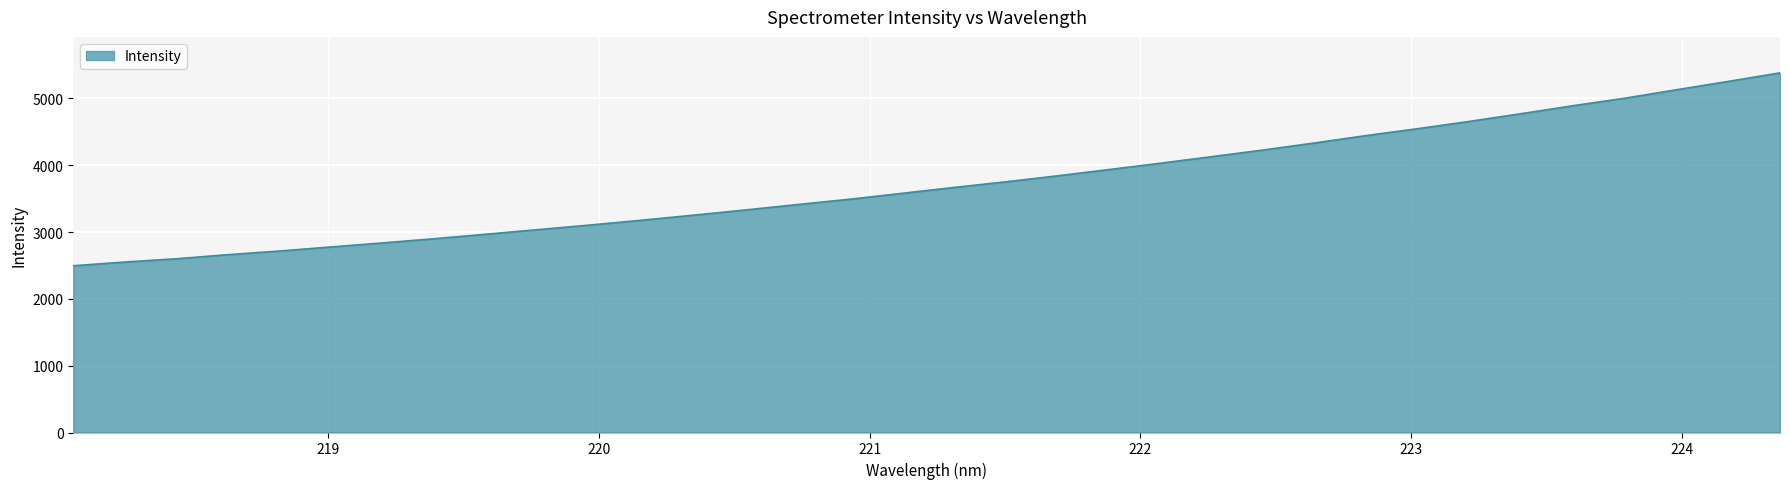

What is the sum of all values?

126916.0